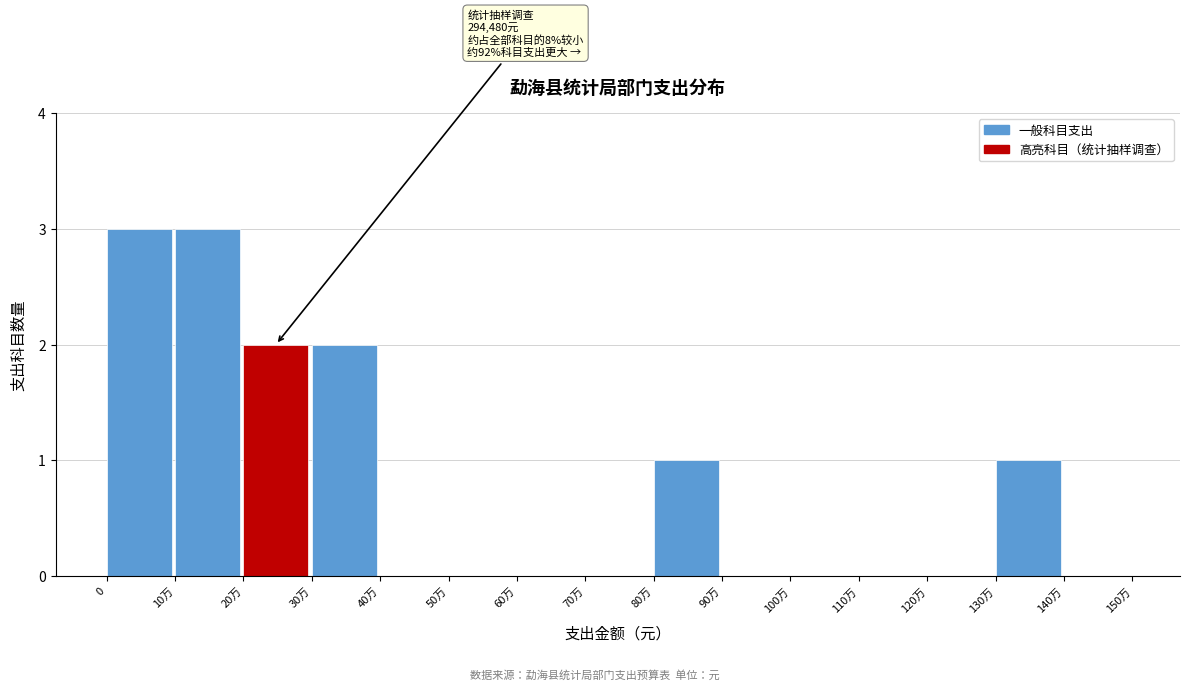

Reading right to left, extract all data points from this chart.

140万=0	130万=1	120万=0	110万=0	100万=0	90万=0	80万=1	70万=0	60万=0	50万=0	40万=0	30万=2	20万=2	10万=3	0=3